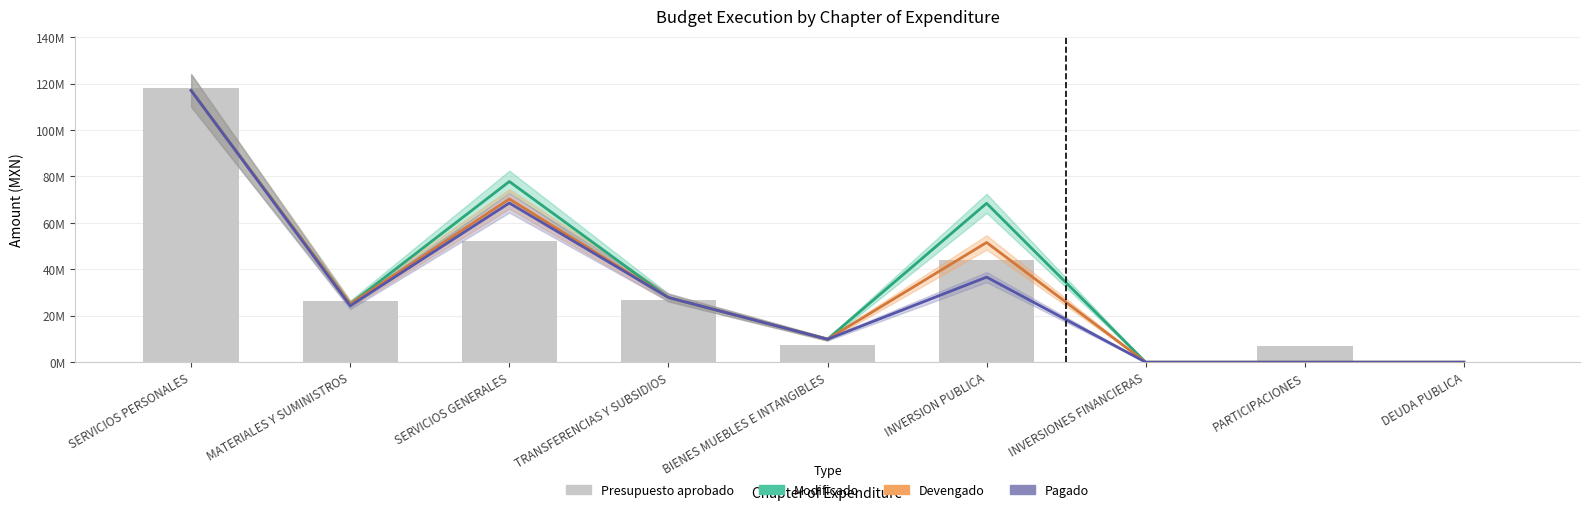

What position from the right is SERVICIOS GENERALES?

7